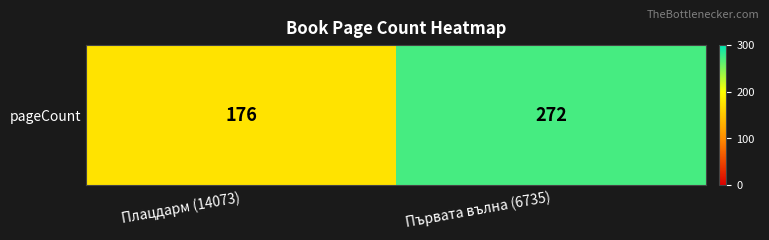

Reading right to left, extract all data points from this chart.

Първата вълна (6735)=272	Плацдарм (14073)=176